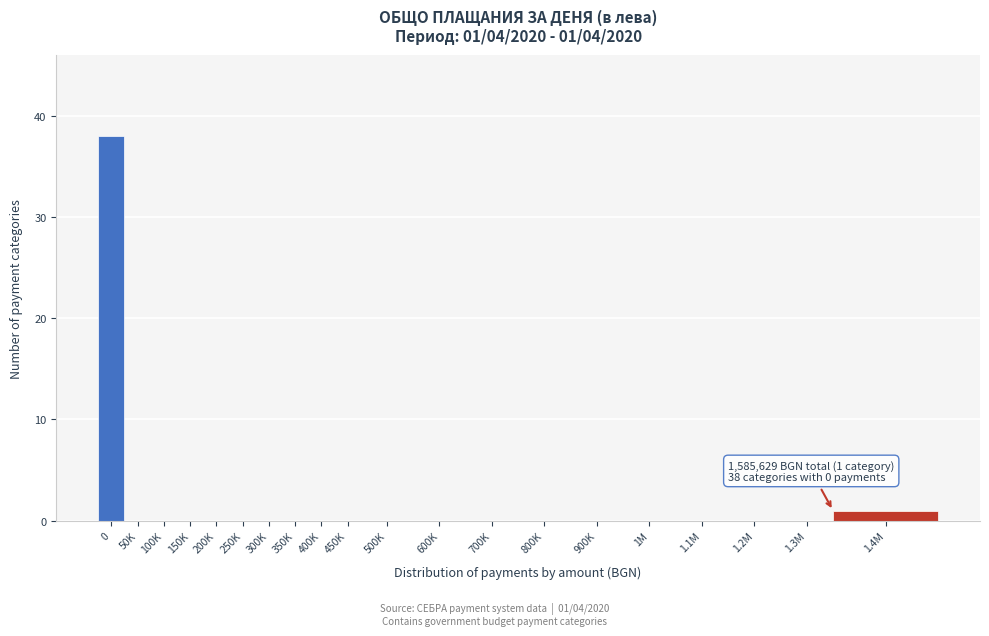

Reading left to right, transcribe all the data shown in this chart.

0=38	50K=0	100K=0	150K=0	200K=0	250K=0	300K=0	350K=0	400K=0	450K=0	500K=0	600K=0	700K=0	800K=0	900K=0	1M=0	1.1M=0	1.2M=0	1.3M=0	1.4M=1